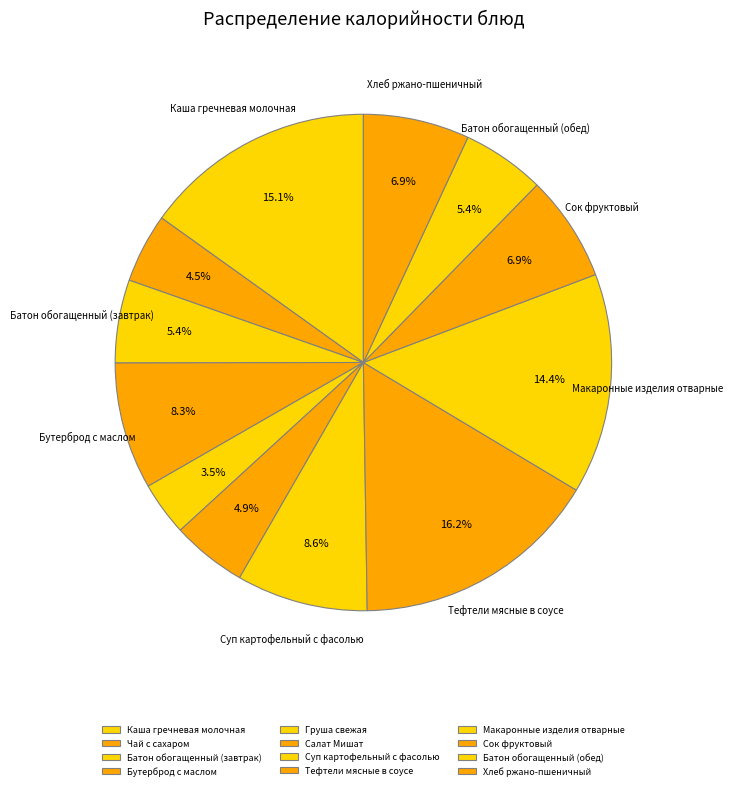

True or false: Батон обогащенный (обед) accounts for 5% of the total.

True